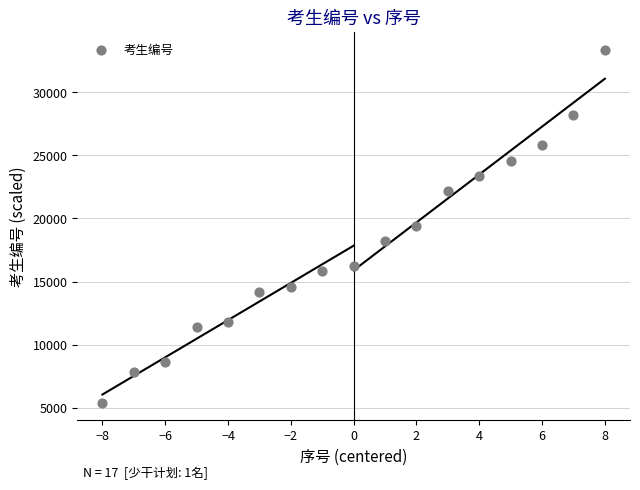

What is the range of Y values (max minus min)?

28000